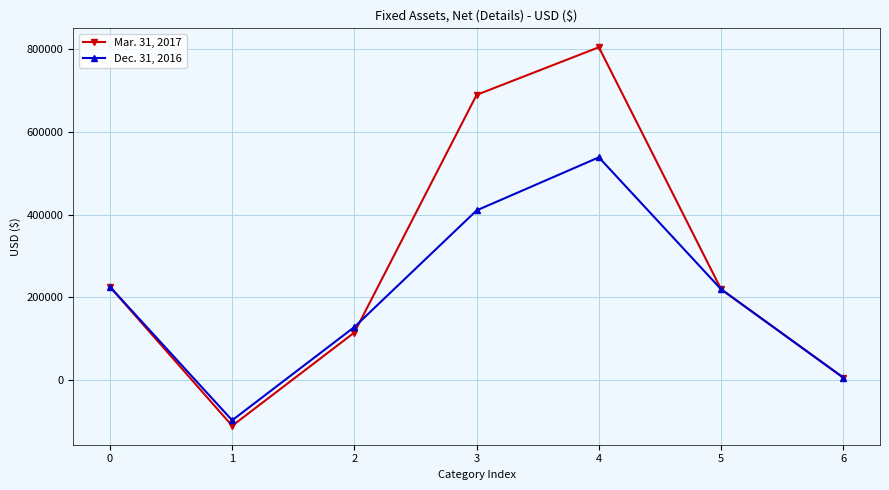

What is the value of the Dec. 31, 2016 point at the 6th from the left?

219590